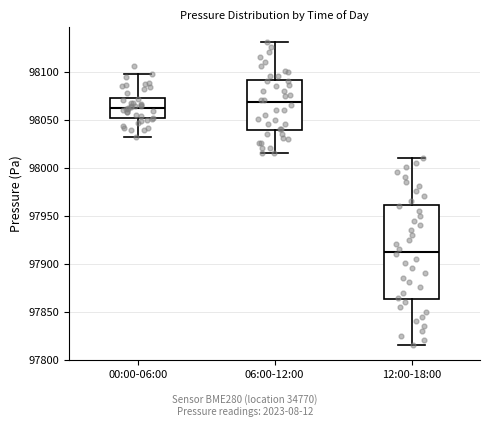

Comparing the boxes themselves (not the whiskers), which one is the tallest?

12:00-18:00